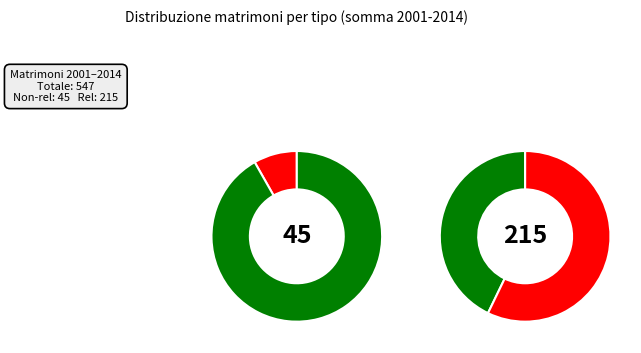

Is the sum of 2003 and 2010 greater than half?

No